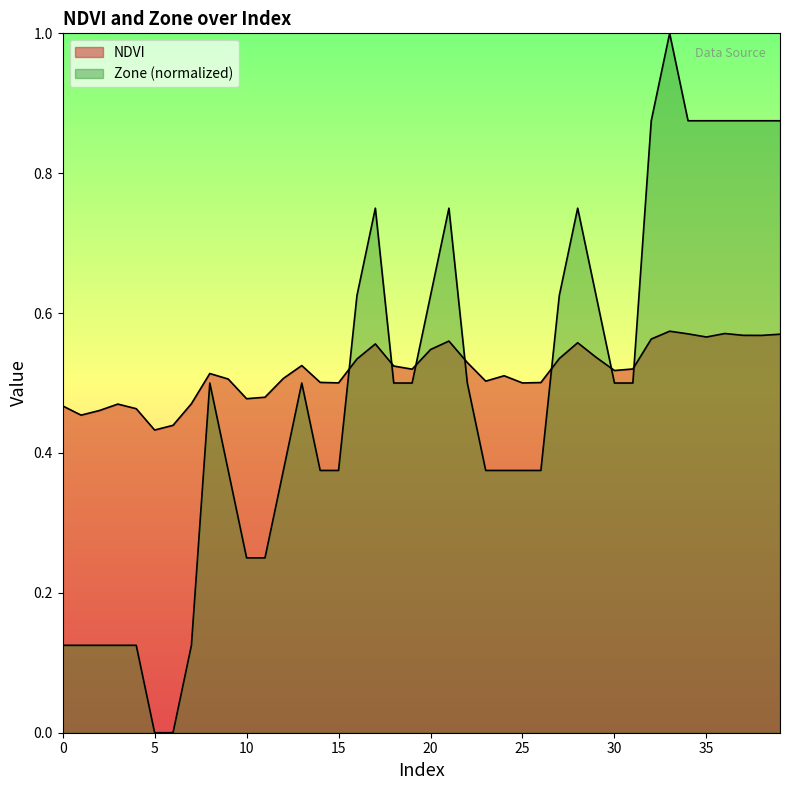

How many categories are shown in the chart?

40